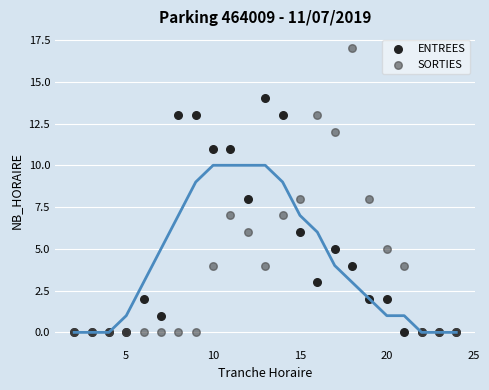

Which series has the largest Y range (max minus min)?

SORTIES